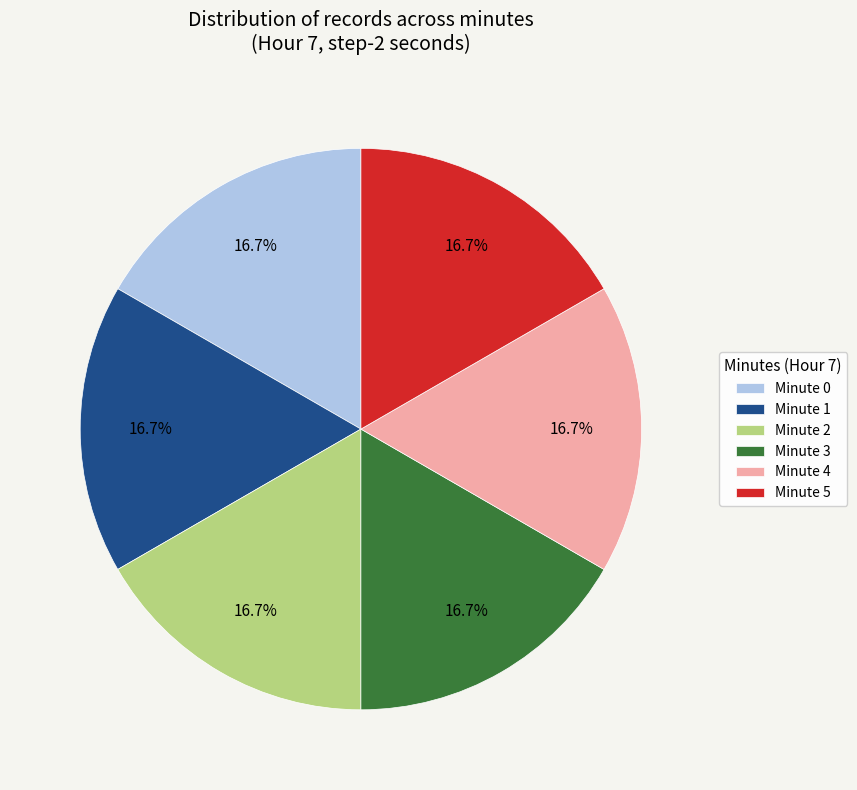

Is there a majority slice in this chart?

No